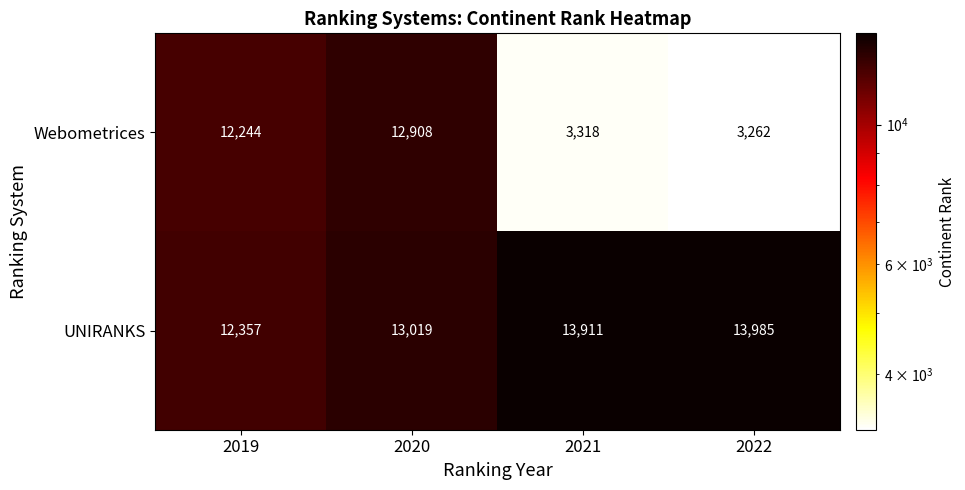

Is it true that Webometrices equals 3318 at 2021?

True